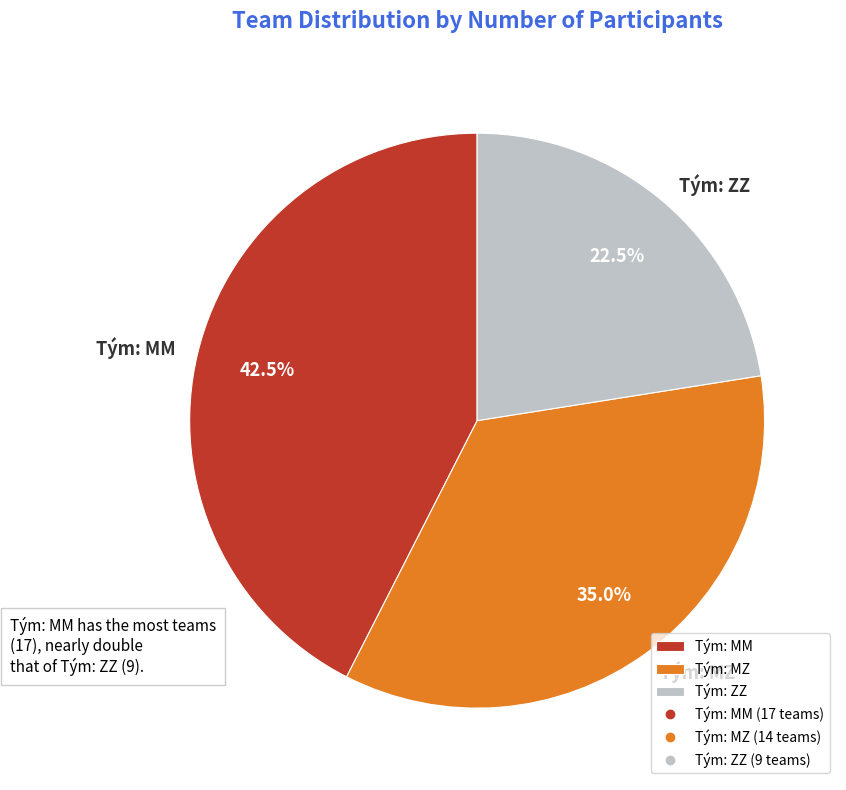

Count the number of slices in the pie.

3